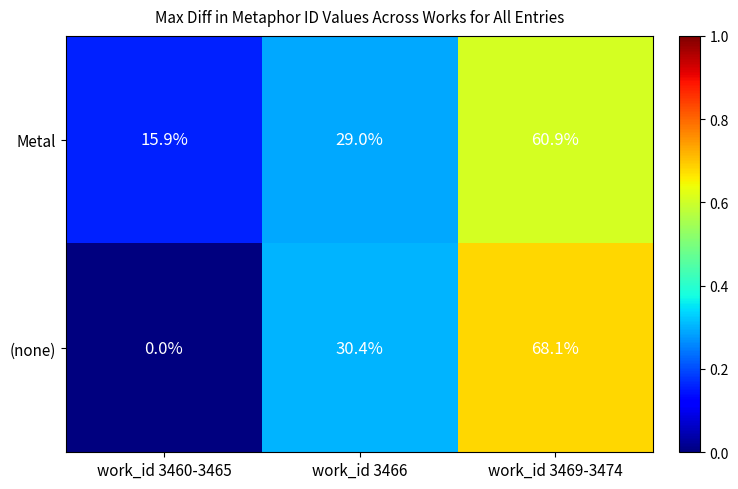

Reading right to left, extract all data points from this chart.

Metal: work_id 3469-3474=60.9	work_id 3466=29.0	work_id 3460-3465=15.9
(none): work_id 3469-3474=68.1	work_id 3466=30.4	work_id 3460-3465=0.0